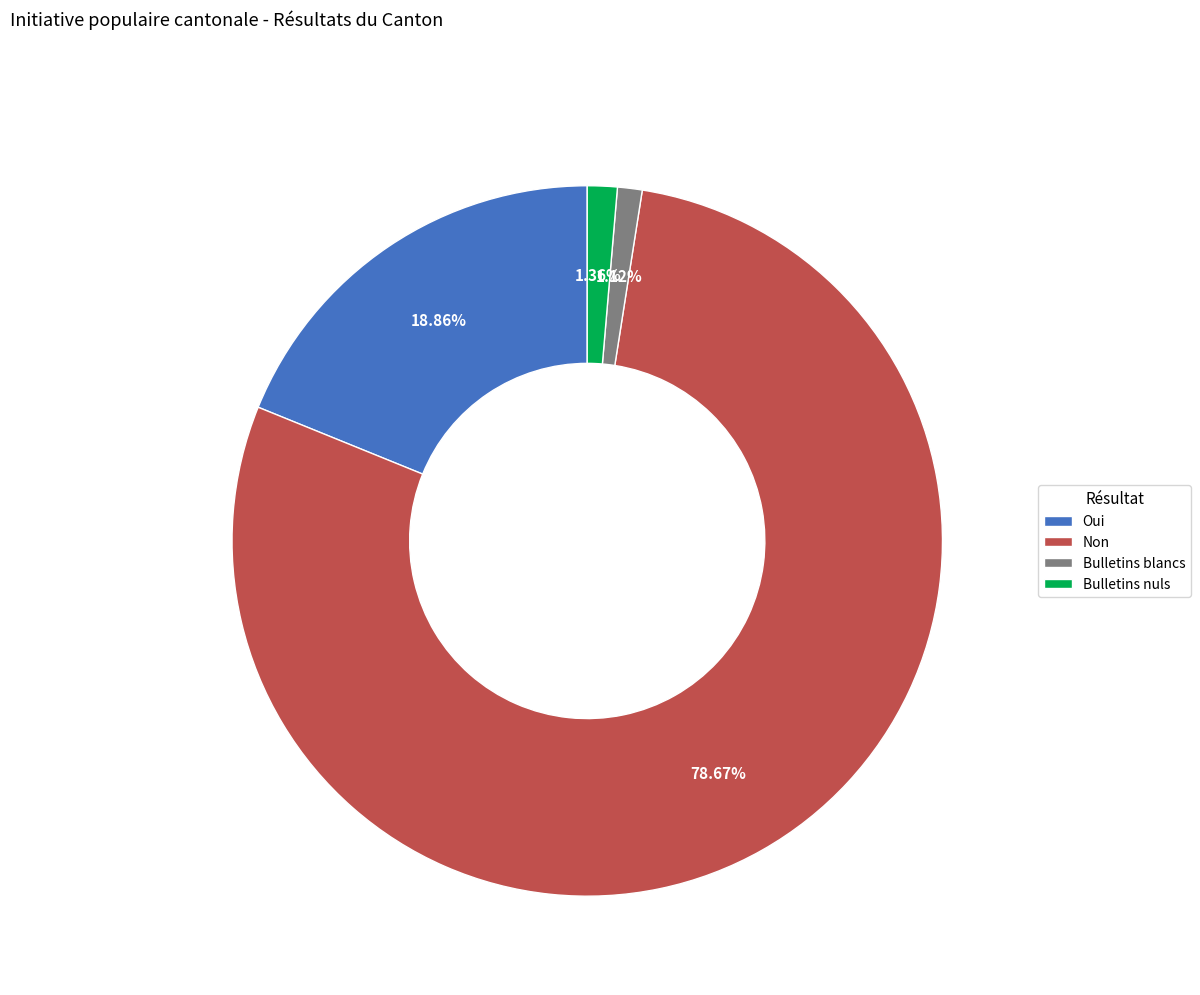

What is the largest slice in the pie chart?

Non